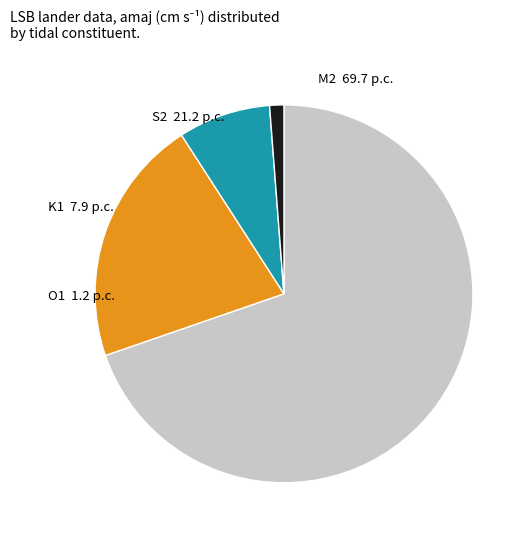

How many segments does this pie chart have?

4